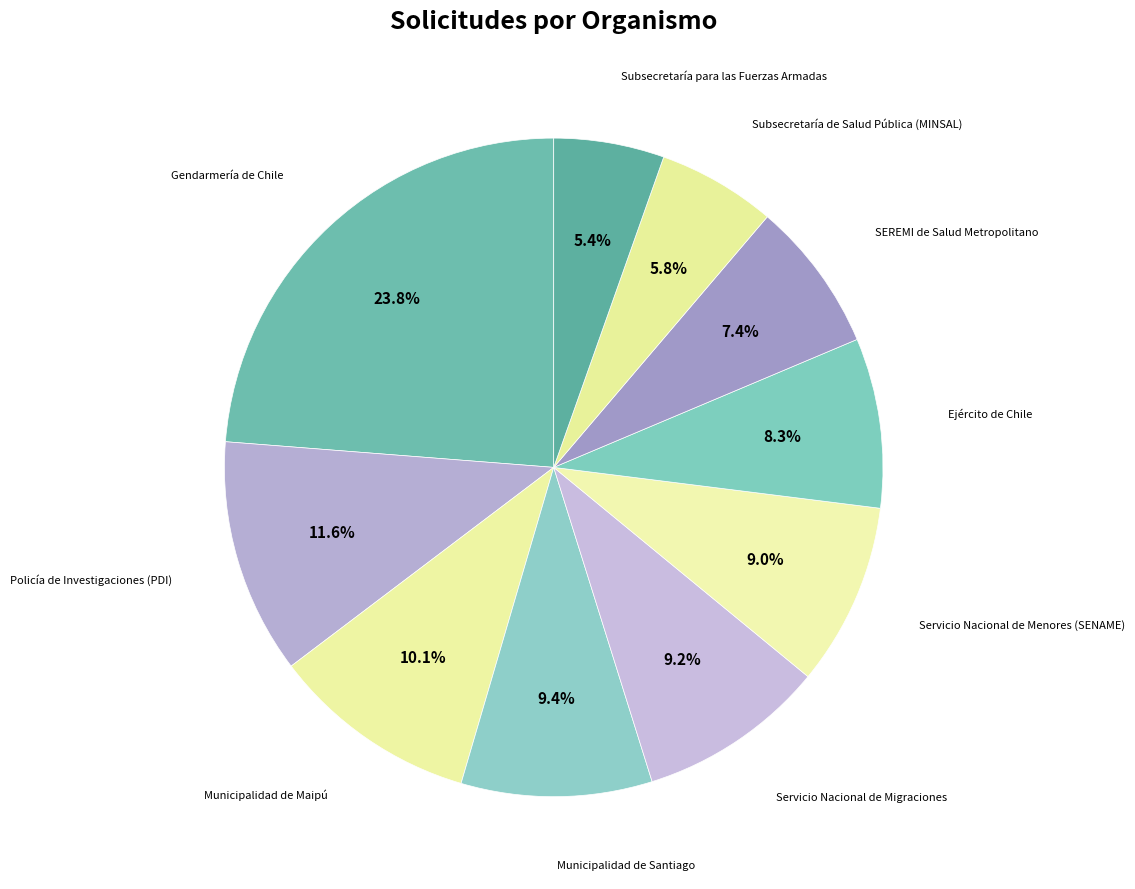

Which slice is the smallest?

Subsecretaría para las Fuerzas Armadas